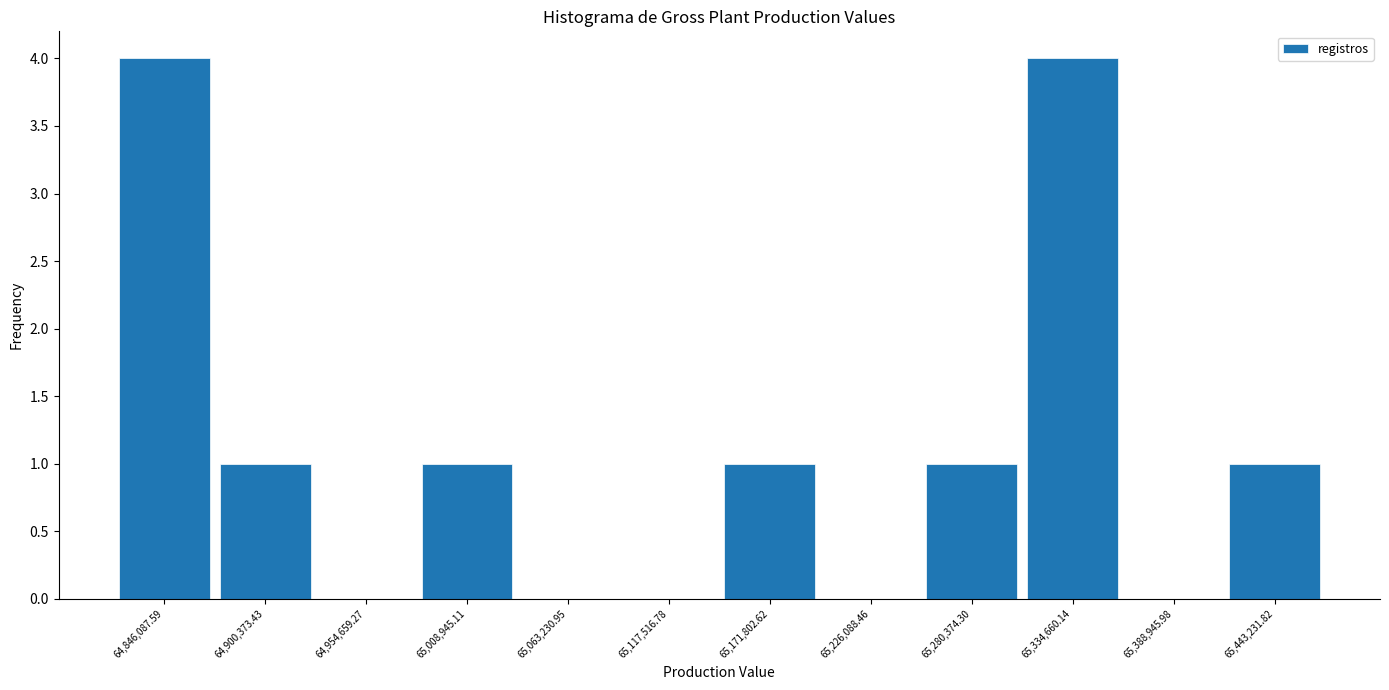

What is the height of the bar covering 64820000 to 64870000 on the x-axis? Neither the bar edges nor the heights are printed on the chart, so give them approximately, as read against the axes.

4